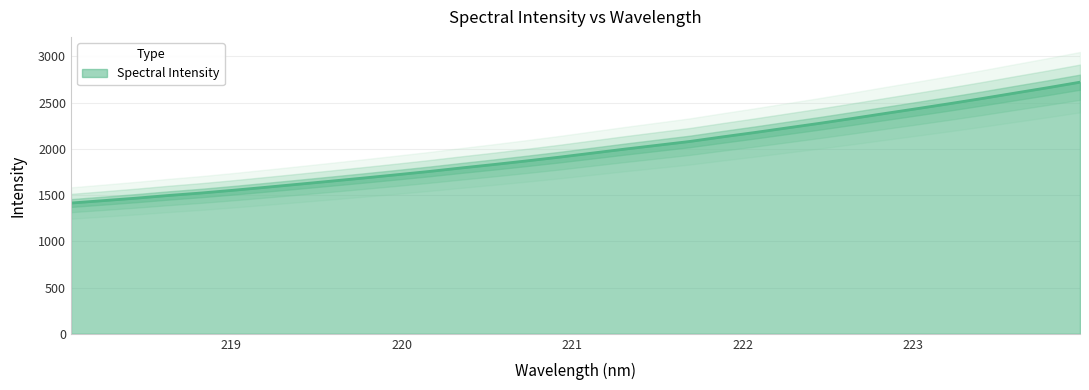

Approximately how many times larger is the value at 222.263 compared to 220.3533?

1.2